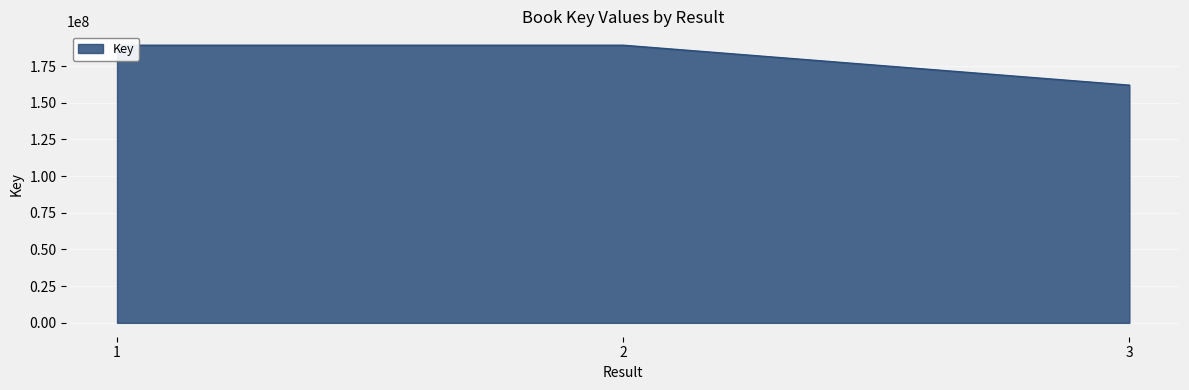

What is the maximum value shown in the chart?

189192586